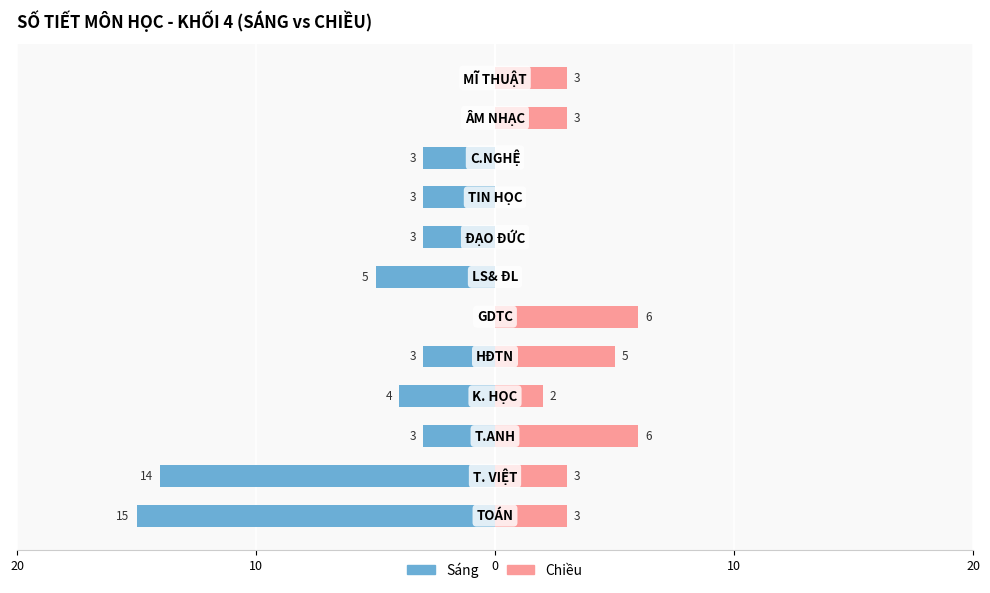

How many groups of bars are there?

12